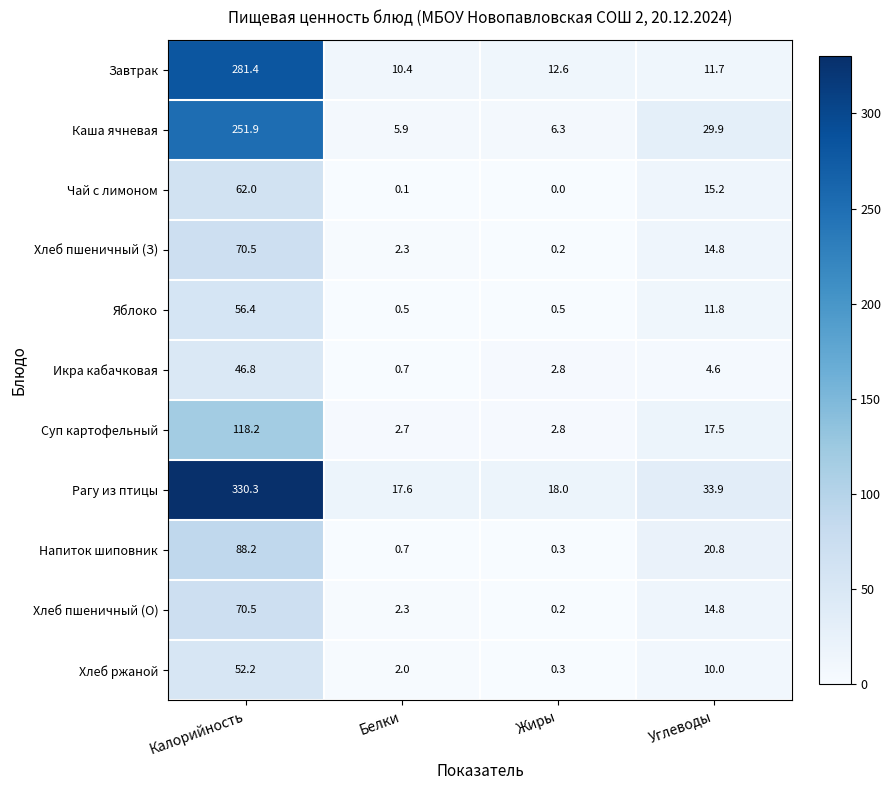

What is the spread (max minus min) of values at Белки?

17.5